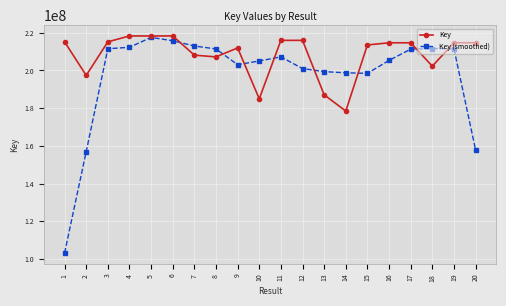

Which series has the largest total across all categories?

Key